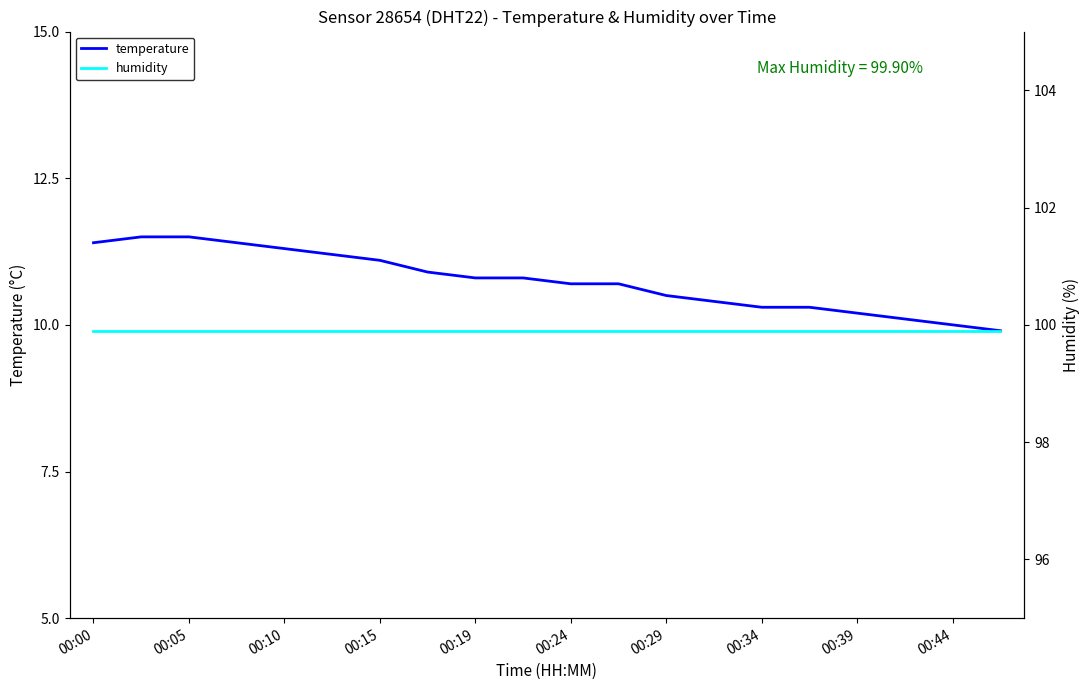

Reading left to right, list all the values displayed in this chart.

temperature: 11.4	11.5	11.5	11.4	11.3	11.2	11.1	10.9	10.8	10.8	10.7	10.7	10.5	10.4	10.3	10.3	10.2	10.1	10.0	9.9
humidity: 99.9	99.9	99.9	99.9	99.9	99.9	99.9	99.9	99.9	99.9	99.9	99.9	99.9	99.9	99.9	99.9	99.9	99.9	99.9	99.9